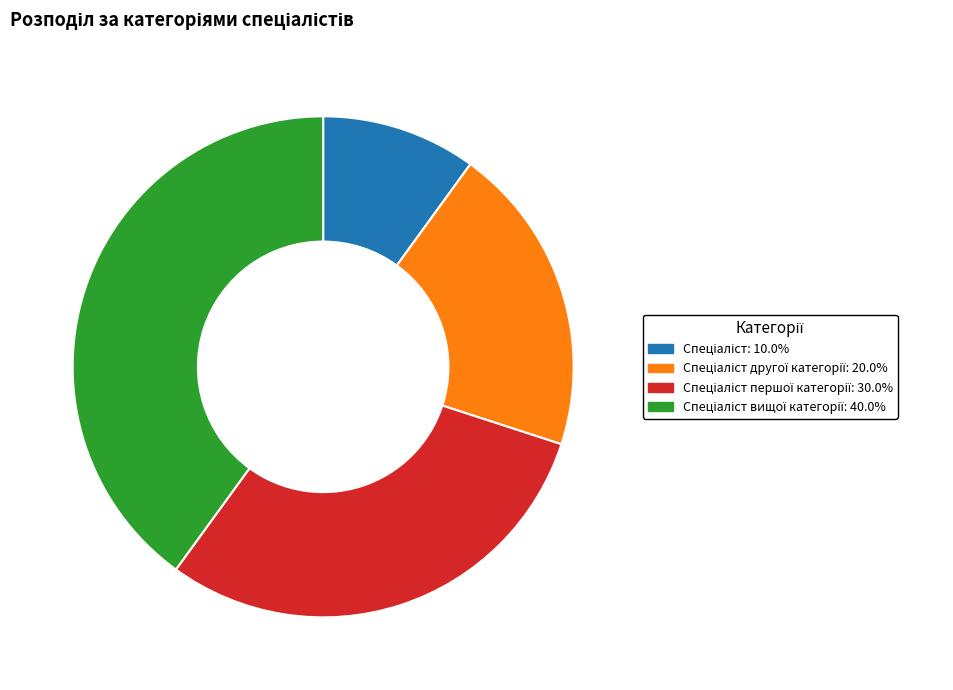

Is there any slice that represents more than half of the pie?

No